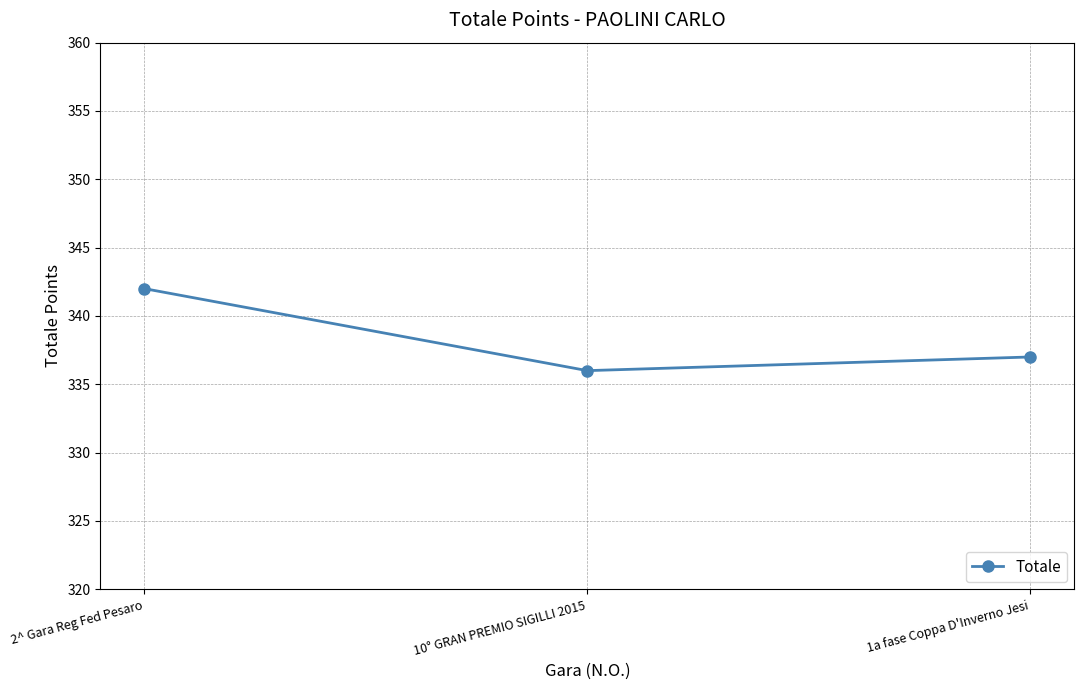

Does the chart have visible grid lines?

Yes